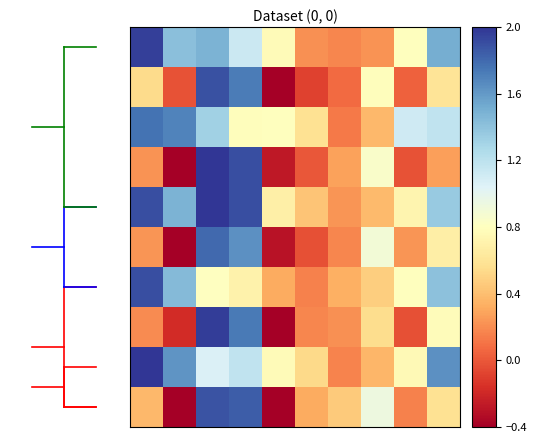

At how many categories does at least one series exceed 1?

6